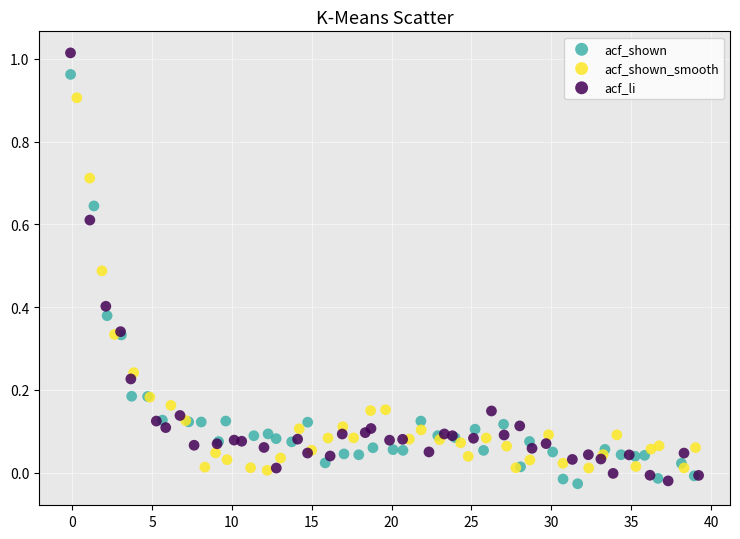

Which series has the largest Y range (max minus min)?

acf_li